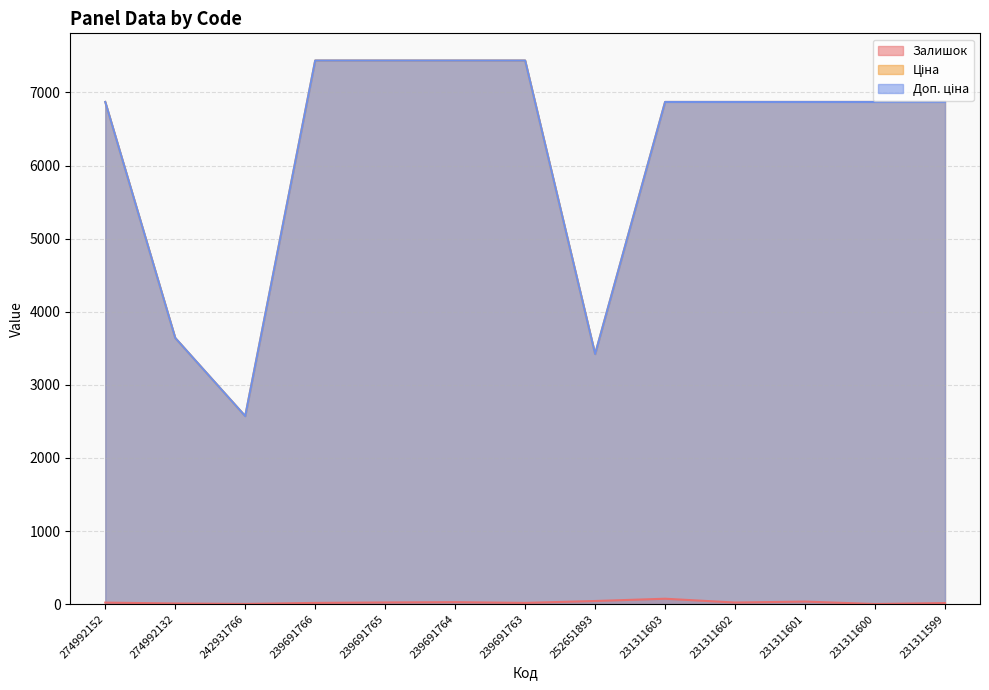

What are all the series names shown in the legend?

Залишок, Ціна, Доп. ціна